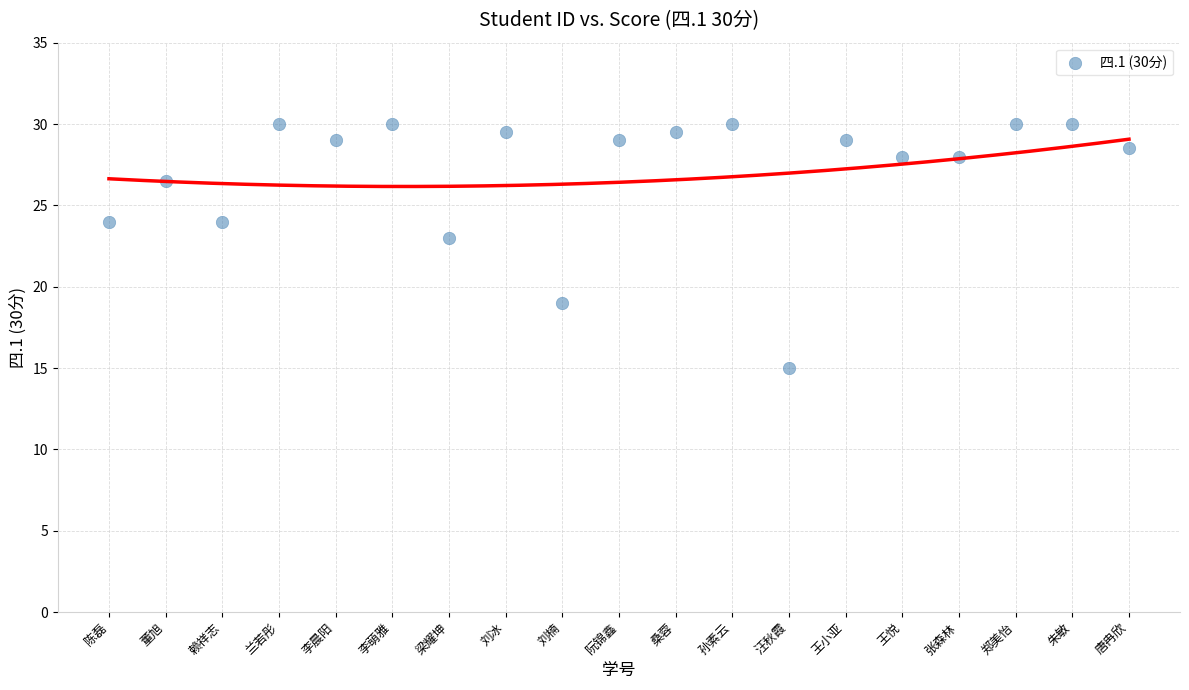

What is the range of Y values (max minus min)?

15.0